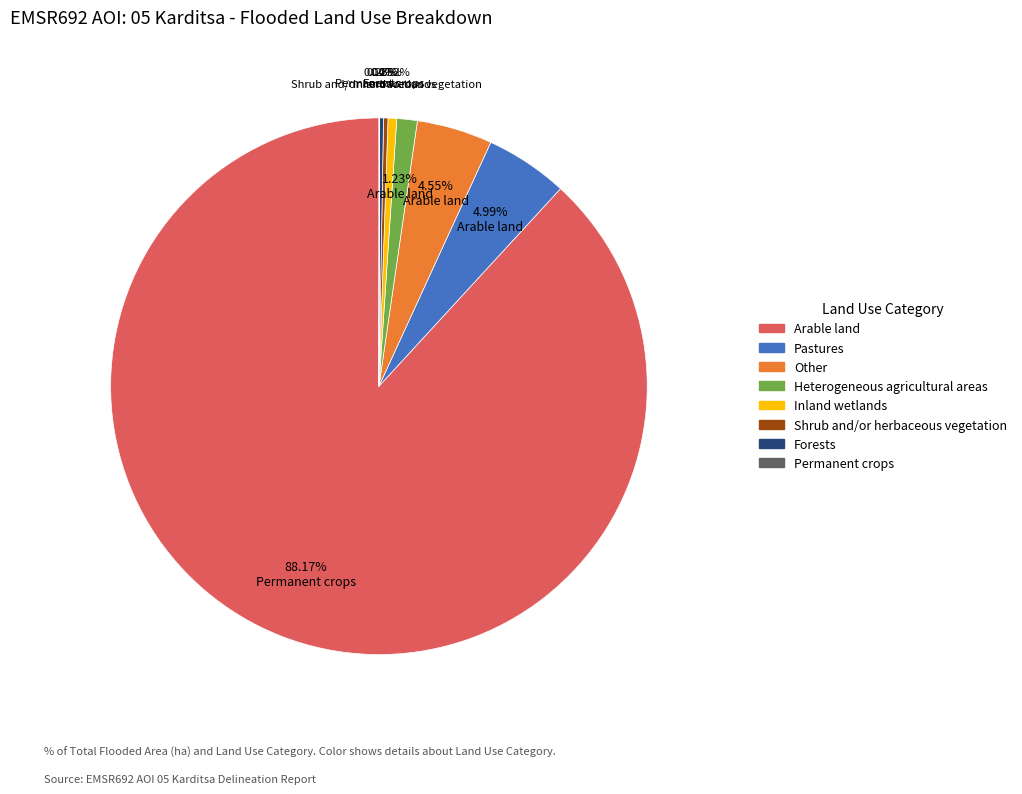

What portion of the pie excludes Other?

95.5%